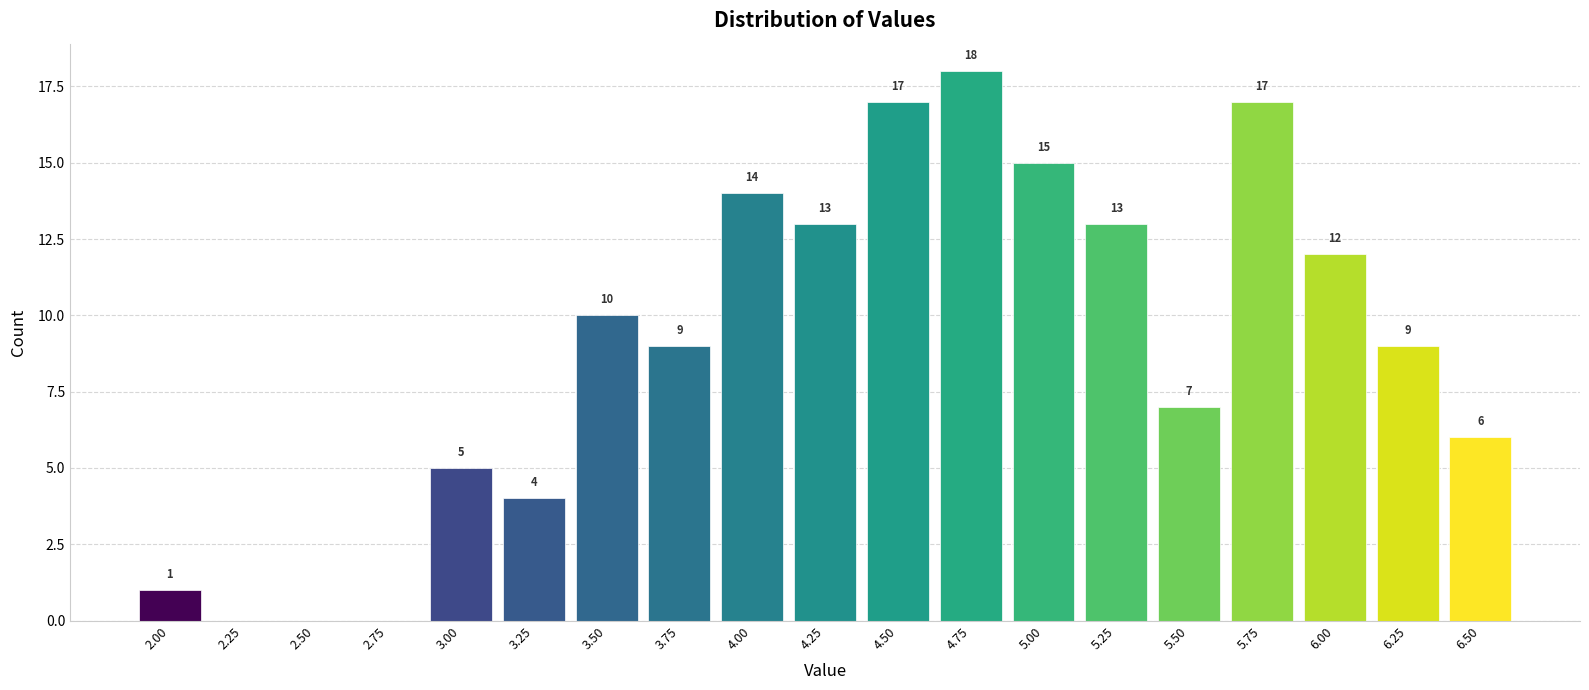

Reading left to right, transcribe all the data shown in this chart.

2.00=1	2.25=0	2.50=0	2.75=0	3.00=5	3.25=4	3.50=10	3.75=9	4.00=14	4.25=13	4.50=17	4.75=18	5.00=15	5.25=13	5.50=7	5.75=17	6.00=12	6.25=9	6.50=6